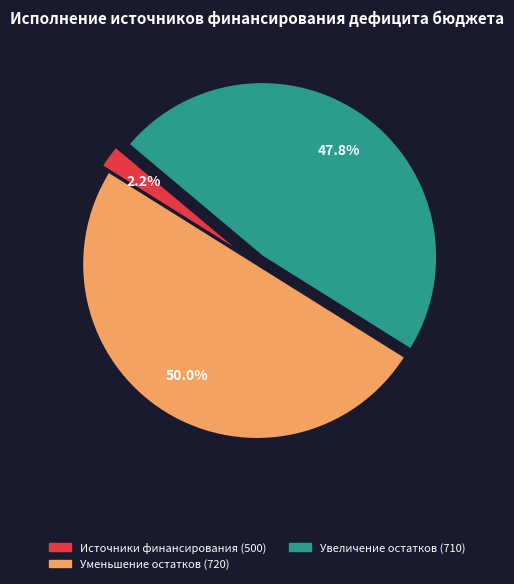

Do Увеличение остатков (710) and Уменьшение остатков (720) together represent more than half of the pie?

Yes